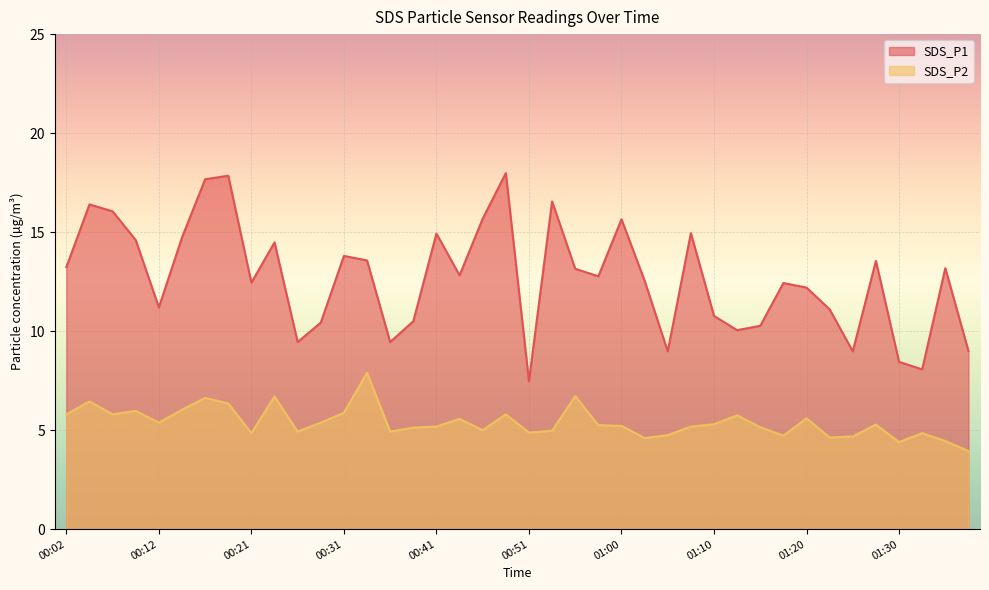

Reading left to right, extract all data points from this chart.

SDS_P1: 13.2	16.4	16.1	14.6	11.2	14.7	17.7	17.9	12.4	14.5	9.4	10.4	13.8	13.6	9.4	10.5	14.9	12.8	15.7	18.0	7.5	16.6	13.2	12.8	15.7	12.6	9.0	14.9	10.8	10.1	10.3	12.4	12.2	11.1	9.0	13.6	8.4	8.1	13.2	9.0
SDS_P2: 5.8	6.5	5.8	6.0	5.4	6.0	6.6	6.3	4.8	6.7	4.9	5.4	5.9	7.9	4.9	5.1	5.2	5.6	5.0	5.8	4.9	5.0	6.7	5.2	5.2	4.6	4.8	5.2	5.3	5.8	5.2	4.7	5.6	4.6	4.7	5.3	4.4	4.8	4.5	4.0